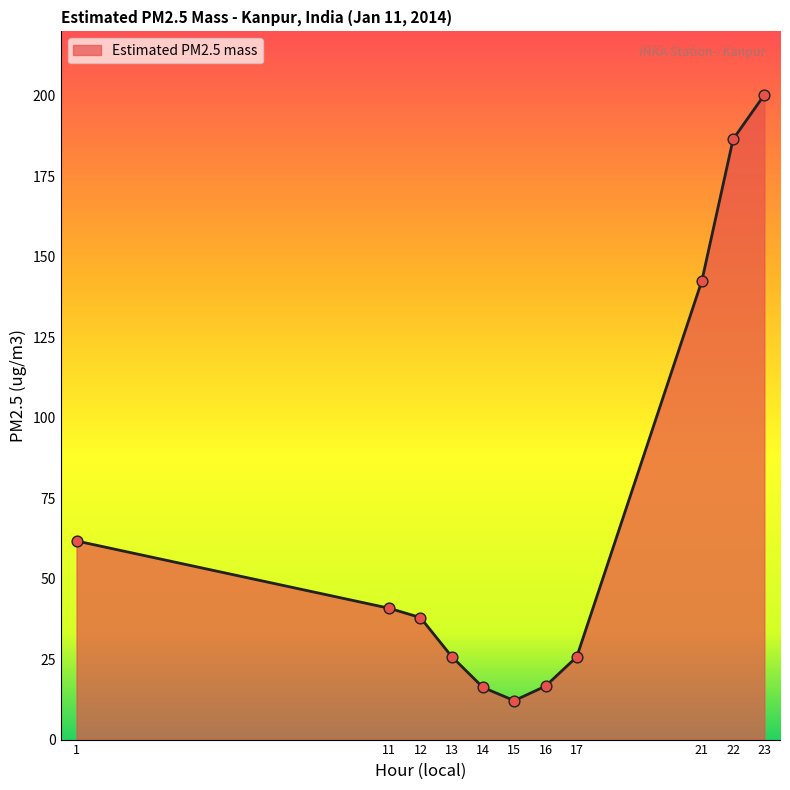

Which has a higher value, 16 or 21?

21